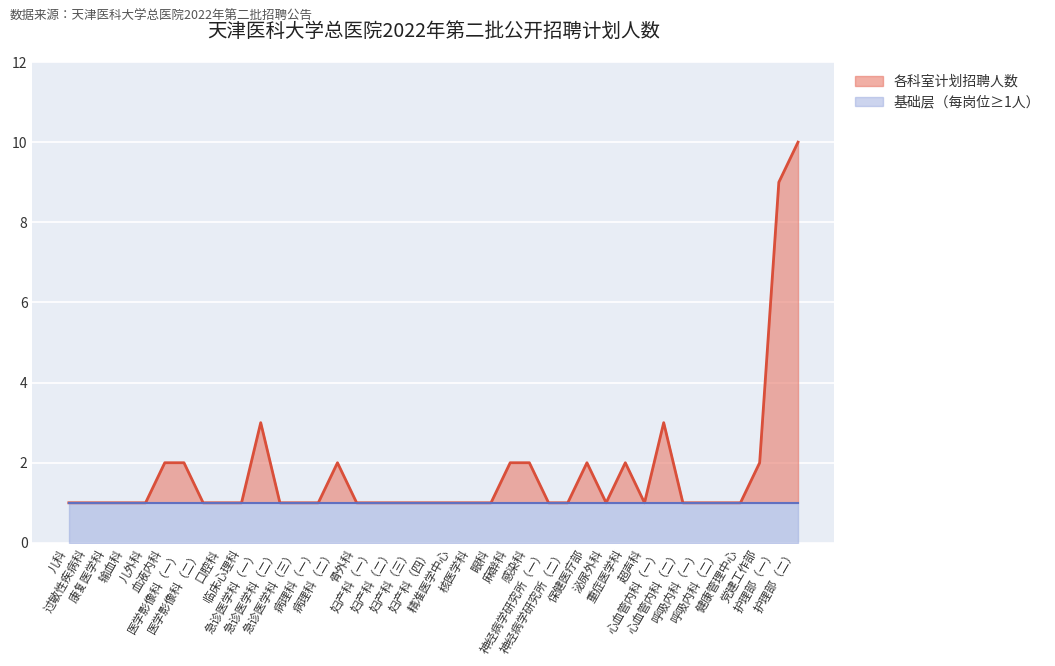

True or false: 各科室计划招聘人数 and 基础层（每岗位≥1人） intersect in this chart.

False